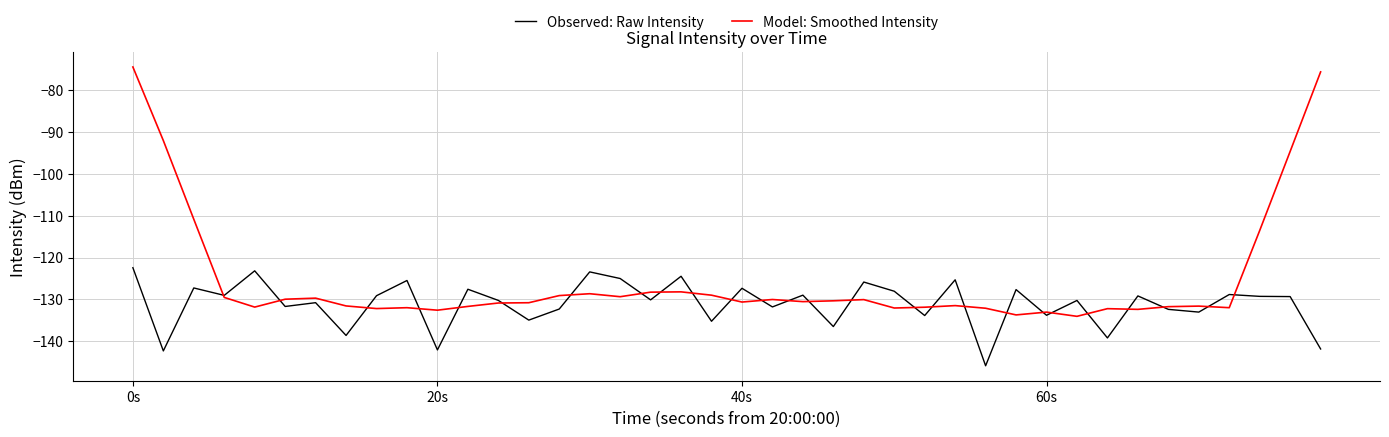

What are all the series names shown in the legend?

Observed: Raw Intensity, Model: Smoothed Intensity